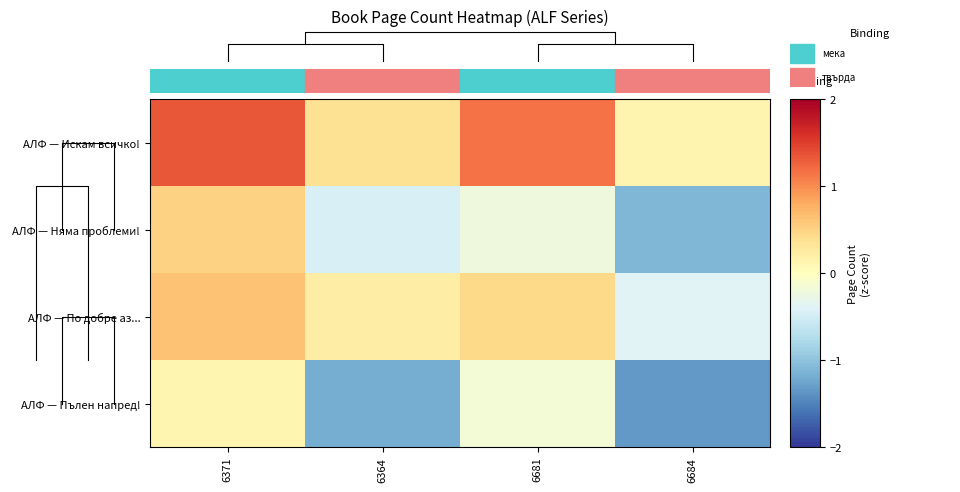

How many values in the АЛФ — Пълен напред! series exceed 0?

1